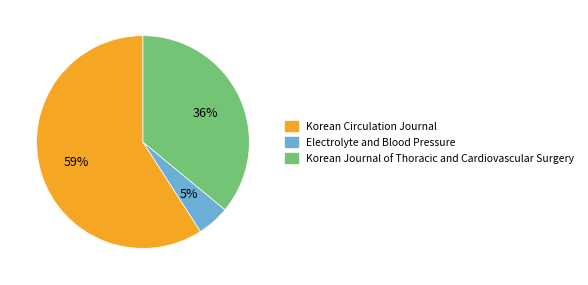

What is the ratio of the value at Electrolyte and Blood Pressure to the value at Korean Circulation Journal?

0.1